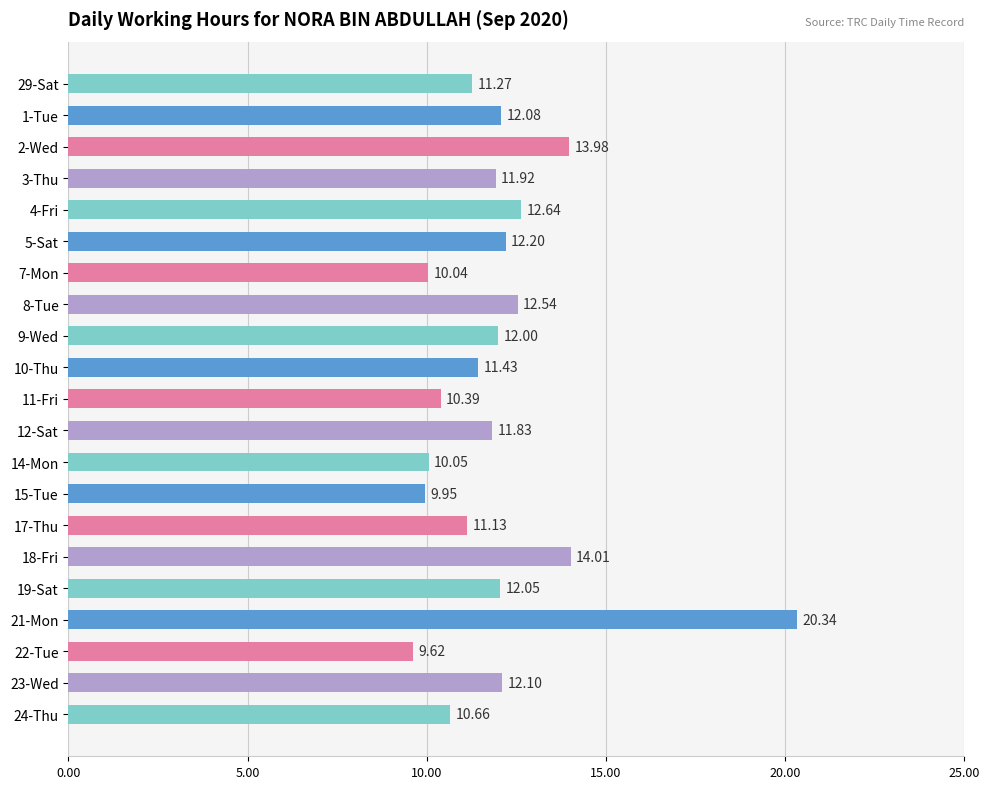

Rank the categories by value from lowest to highest.

22-Tue, 15-Tue, 7-Mon, 14-Mon, 11-Fri, 24-Thu, 17-Thu, 29-Sat, 10-Thu, 12-Sat, 3-Thu, 9-Wed, 19-Sat, 1-Tue, 23-Wed, 5-Sat, 8-Tue, 4-Fri, 2-Wed, 18-Fri, 21-Mon